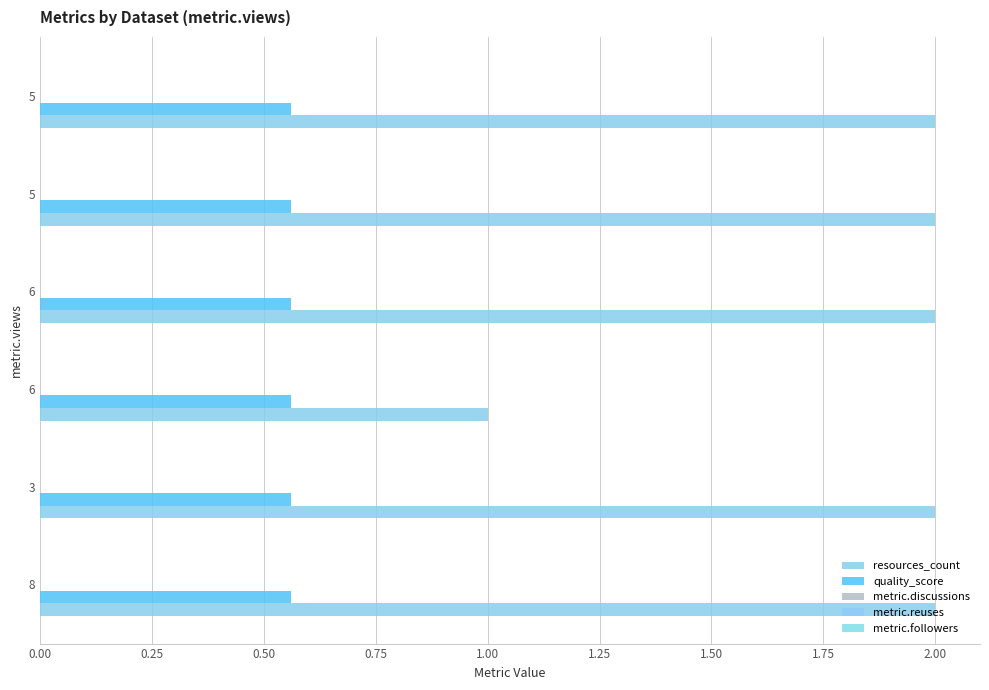

How many distinct data groups are displayed?

2